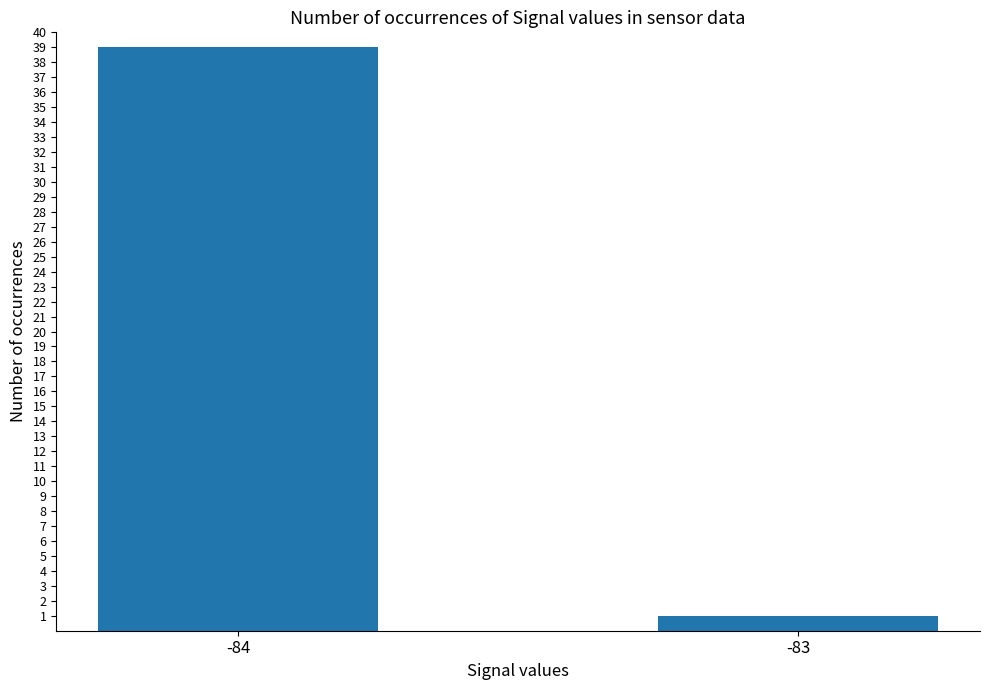

What value does the data have at -84?

39